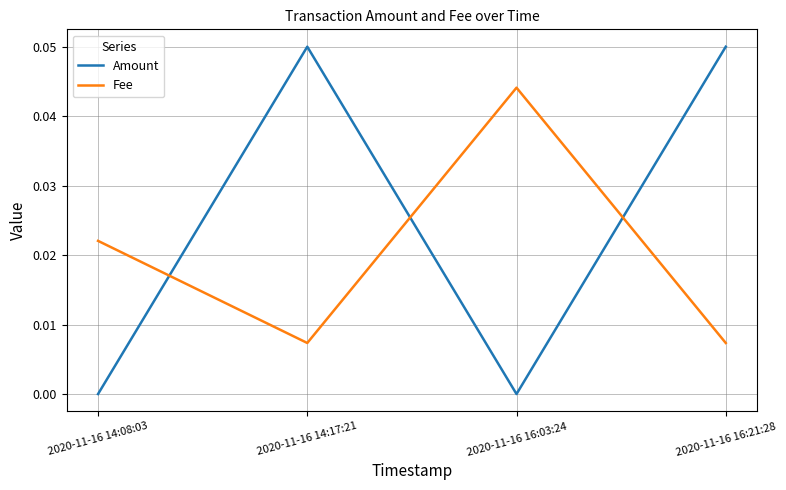

Rank the series by their average value, from lowest to highest.

Fee, Amount